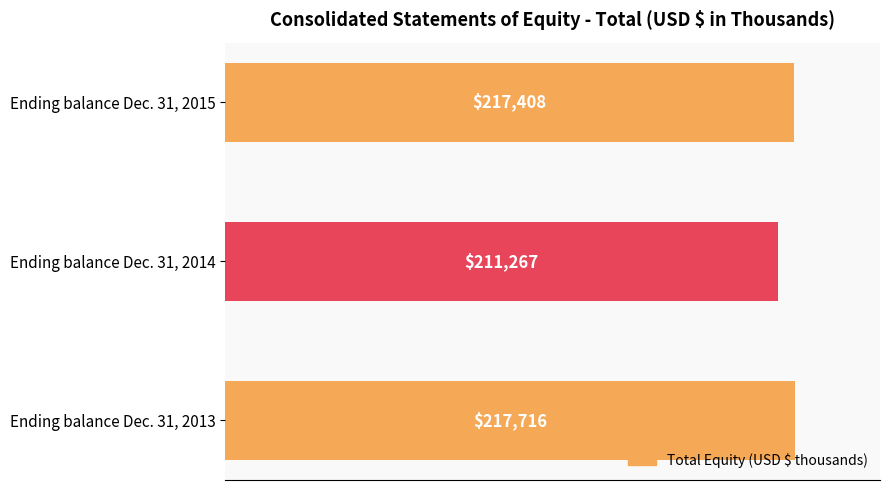

The value at Ending balance Dec. 31, 2013 is 106865. True or false?

False